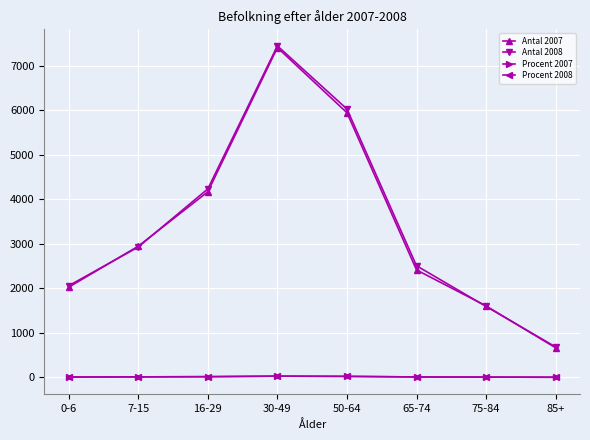

What is the label of the 7th point from the right?

7-15